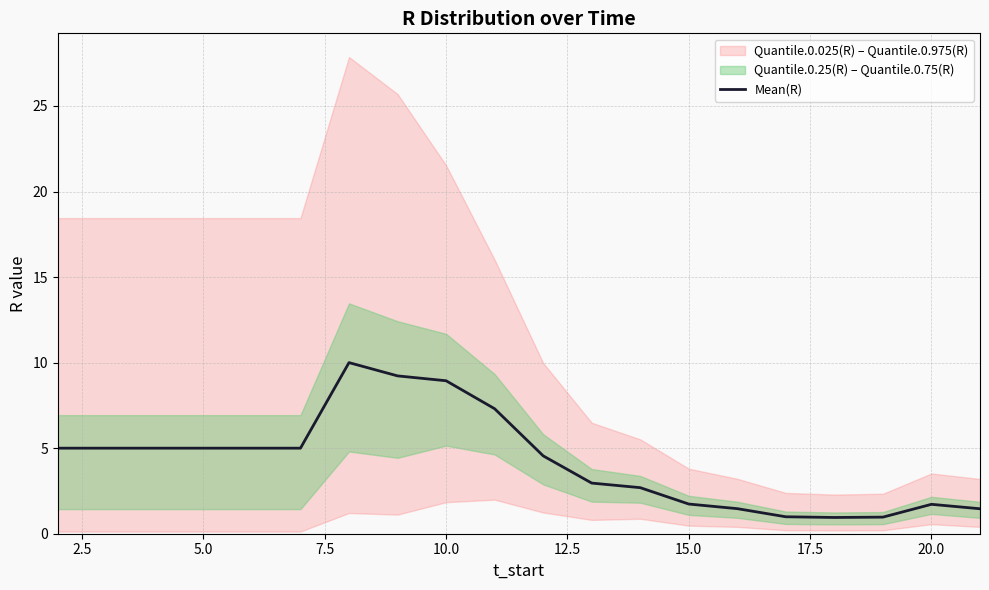

The value of Mean(R) at 15.0 is 1.7. True or false?

True